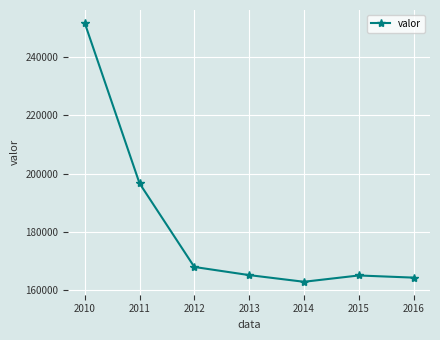

The chart shows a value of 270211 at 2016. True or false?

False